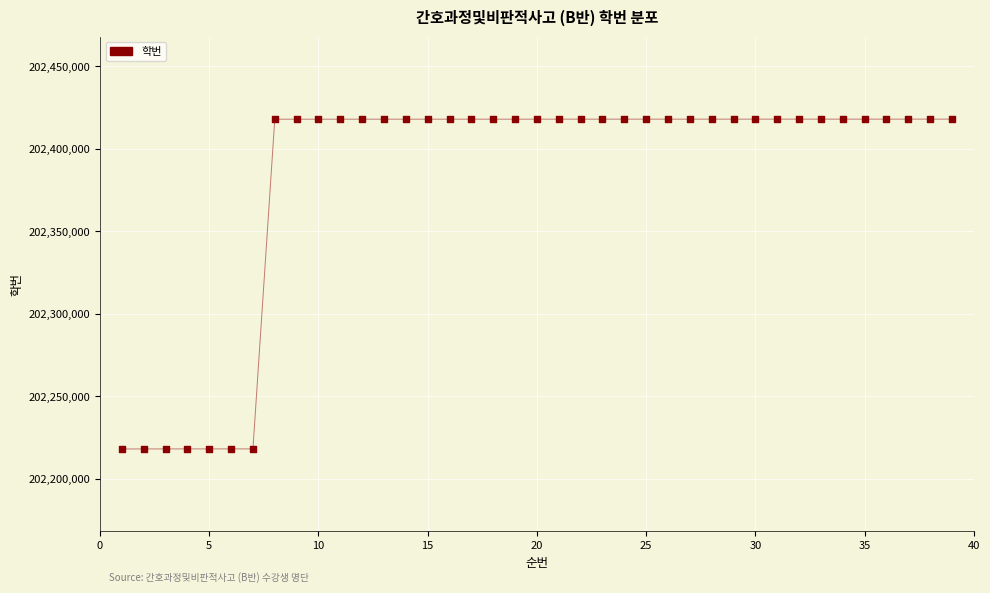

What is the range of Y values (max minus min)?

200023